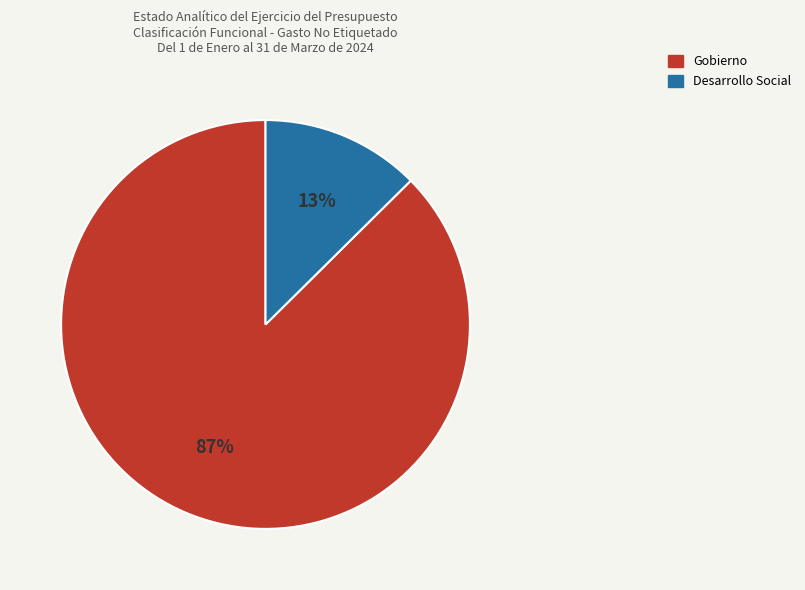

Is there any slice that represents more than half of the pie?

Yes